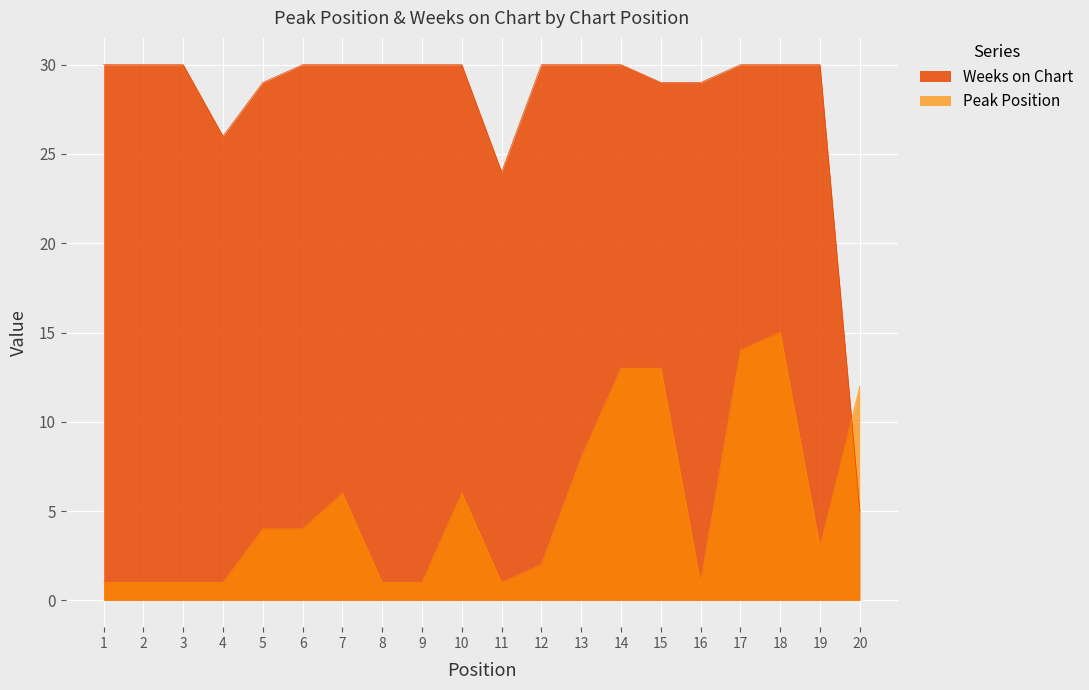

Which category has the lowest value in the Weeks on Chart series?

20